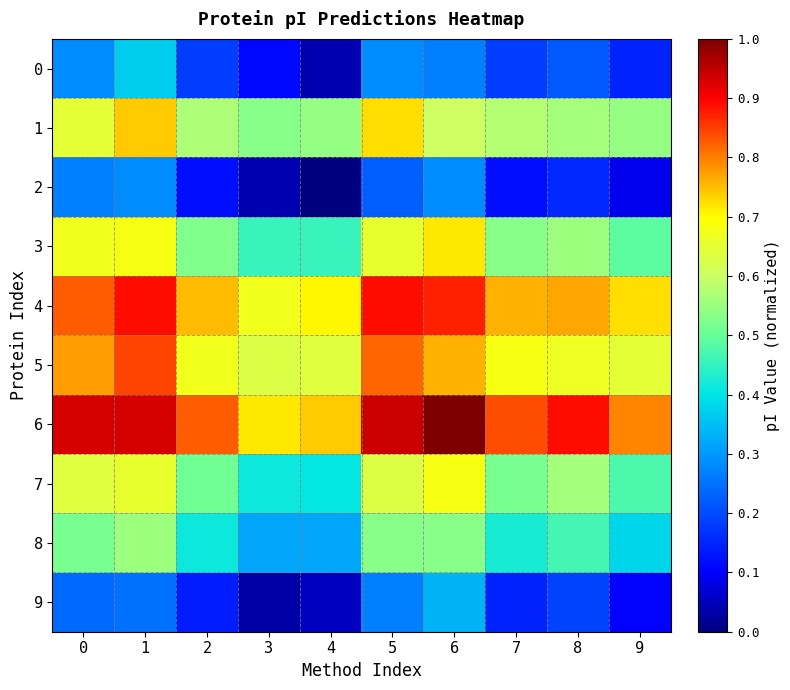

Reading left to right, list all the values displayed in this chart.

0: 0=0.3	1=0.4	2=0.2	3=0.1	4=0.0	5=0.3	6=0.3	7=0.2	8=0.2	9=0.1
1: 0=0.6	1=0.7	2=0.6	3=0.5	4=0.5	5=0.7	6=0.6	7=0.6	8=0.6	9=0.5
2: 0=0.3	1=0.3	2=0.1	3=0.0	4=0.0	5=0.2	6=0.3	7=0.1	8=0.2	9=0.1
3: 0=0.7	1=0.7	2=0.5	3=0.5	4=0.5	5=0.7	6=0.7	7=0.5	8=0.6	9=0.5
4: 0=0.8	1=0.9	2=0.8	3=0.7	4=0.7	5=0.9	6=0.9	7=0.8	8=0.8	9=0.7
5: 0=0.8	1=0.8	2=0.7	3=0.6	4=0.6	5=0.8	6=0.8	7=0.7	8=0.7	9=0.6
6: 0=0.9	1=0.9	2=0.8	3=0.7	4=0.7	5=0.9	6=1.0	7=0.8	8=0.9	9=0.8
7: 0=0.6	1=0.7	2=0.5	3=0.4	4=0.4	5=0.6	6=0.7	7=0.5	8=0.6	9=0.5
8: 0=0.5	1=0.6	2=0.4	3=0.3	4=0.3	5=0.5	6=0.5	7=0.4	8=0.5	9=0.4
9: 0=0.2	1=0.2	2=0.1	3=0.0	4=0.1	5=0.3	6=0.3	7=0.1	8=0.2	9=0.1